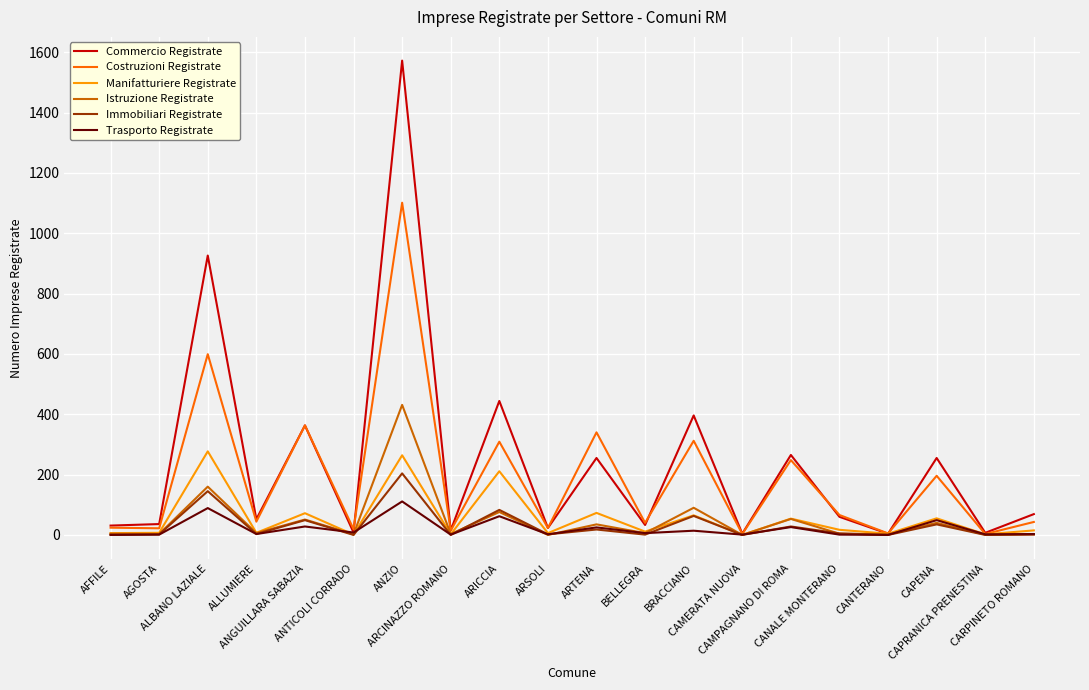

Which series has the largest range (max minus min)?

Commercio Registrate